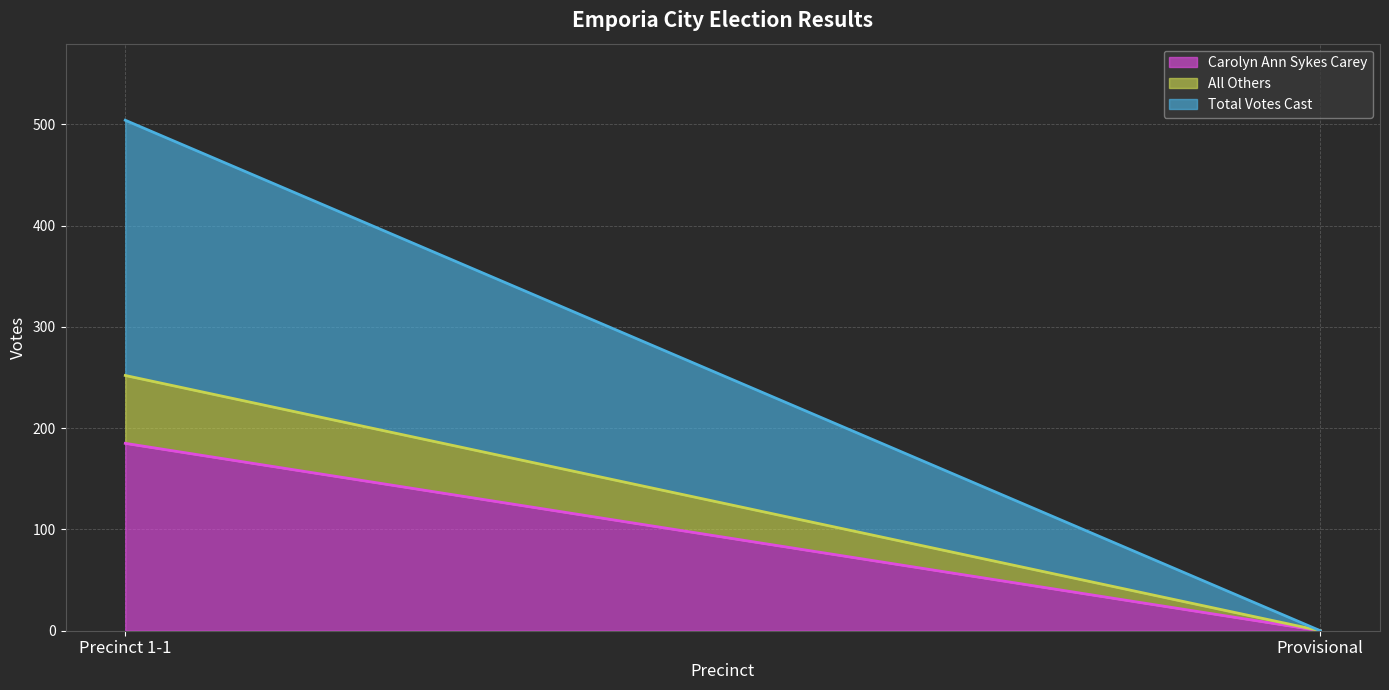

Does the chart display data point markers on the line(s)?

No